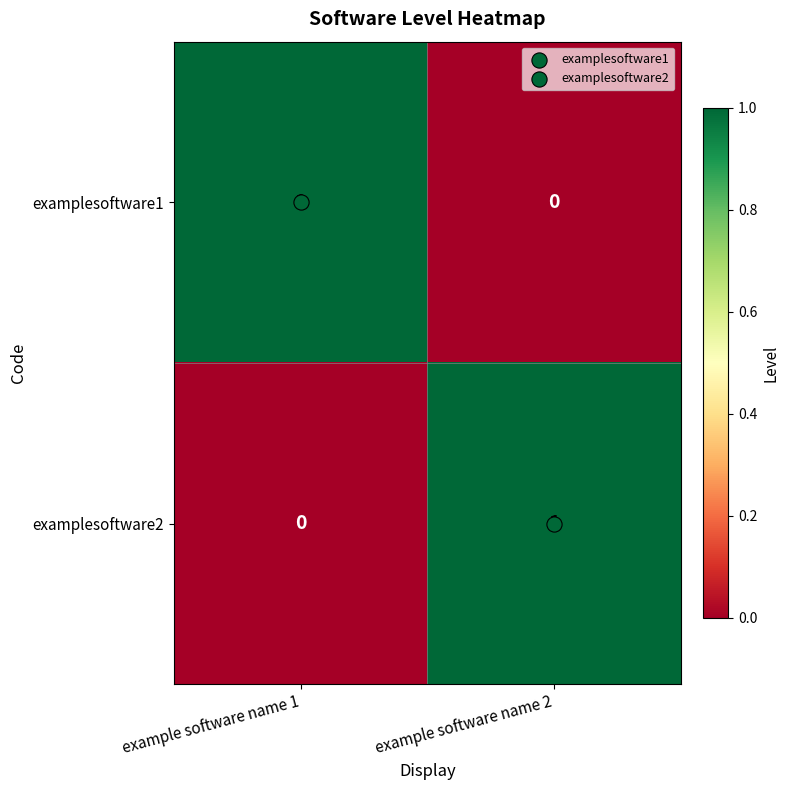

Where is examplesoftware2 nearest to the value 0?

example software name 1